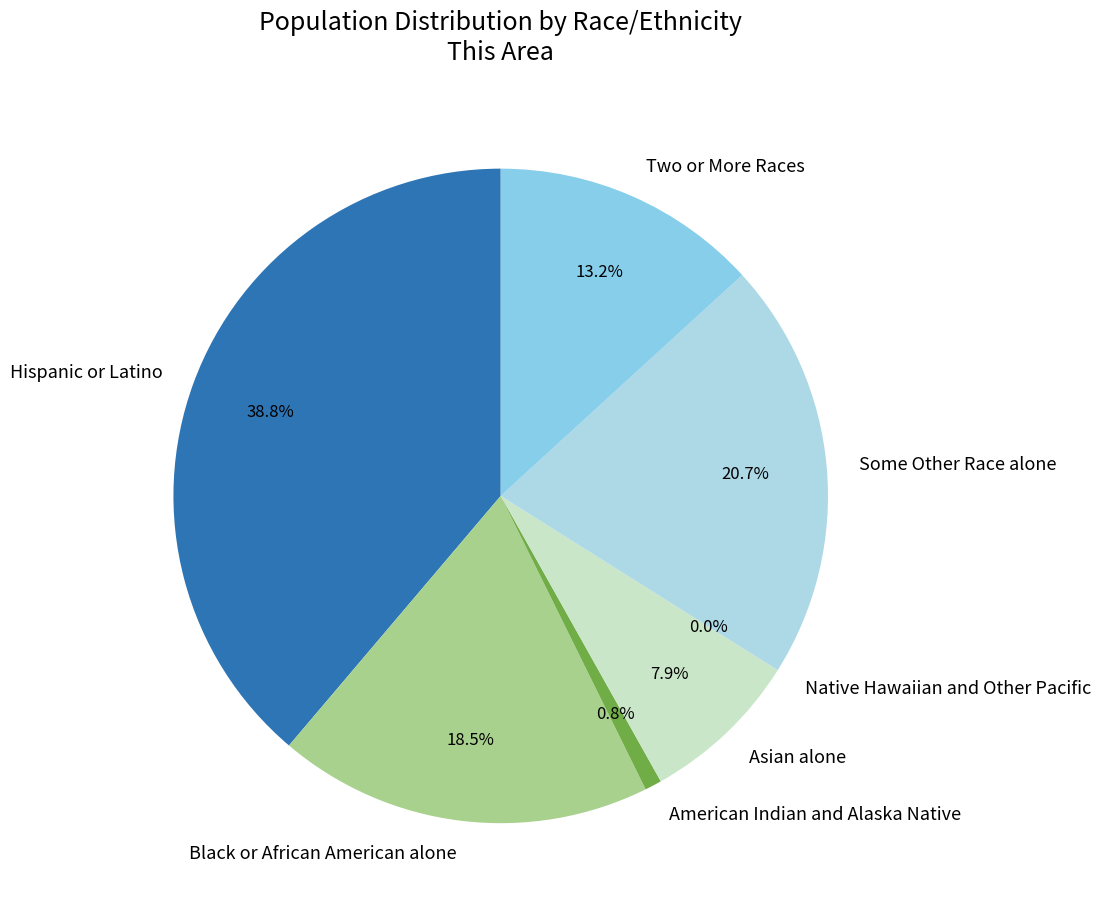

To the nearest percent, what portion does Hispanic or Latino represent?

39%